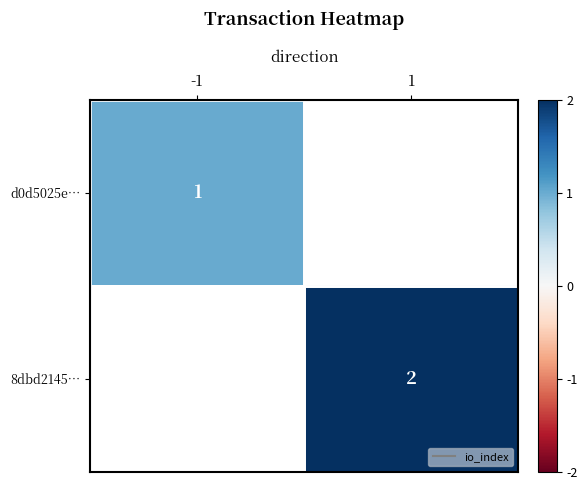

The 8dbd2145… series shows 2.0 at 1. True or false?

True